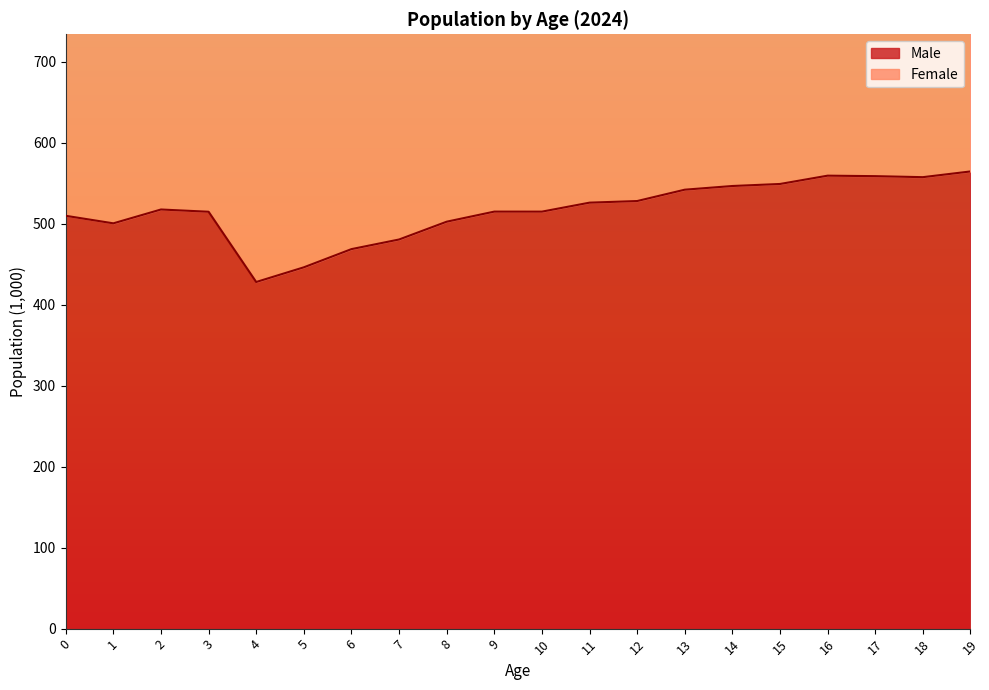

Reading right to left, list all the values displayed in this chart.

Male: 564.6	557.5	558.7	559.4	549.1	546.6	542.0	528.0	526.0	514.9	515.0	502.5	480.5	468.6	446.2	428.0	514.8	517.6	500.5	509.8
Female: 1104.9	1091.2	1090.5	1091.9	1071.0	1066.0	1057.1	1032.2	1028.3	1003.8	1005.6	980.1	939.9	915.7	872.1	837.6	1004.6	1009.9	976.4	994.5